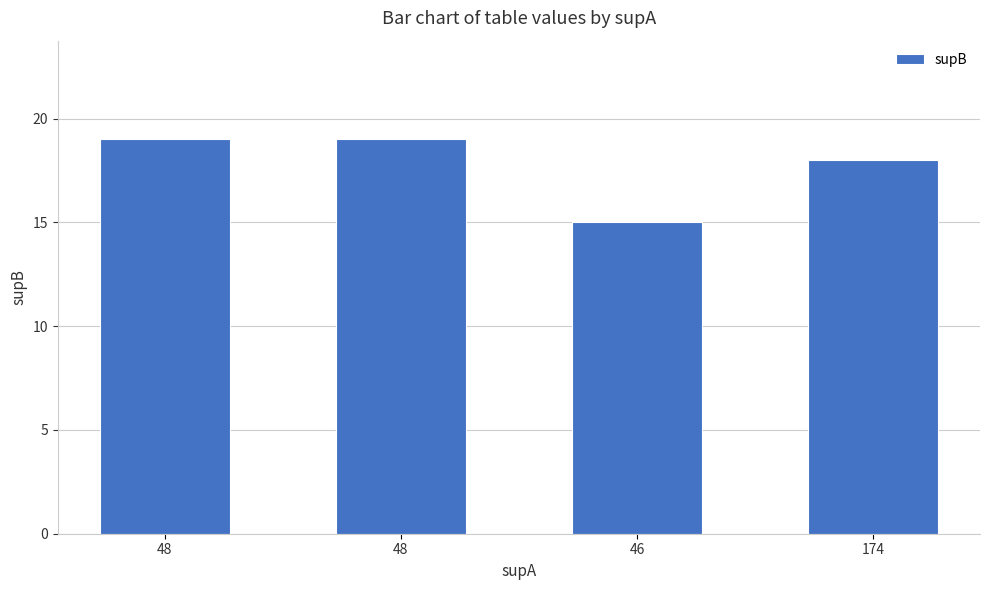

How many distinct data groups are displayed?

1